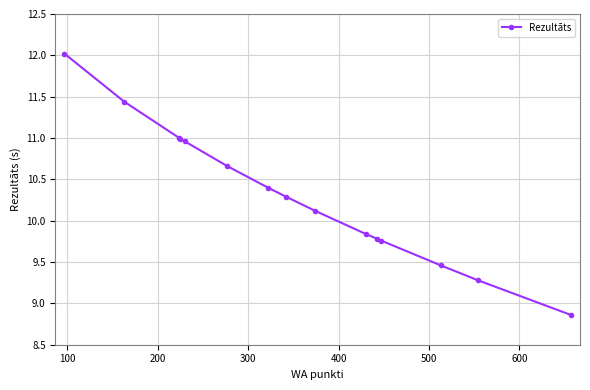

What is the sum of all values?

154.9